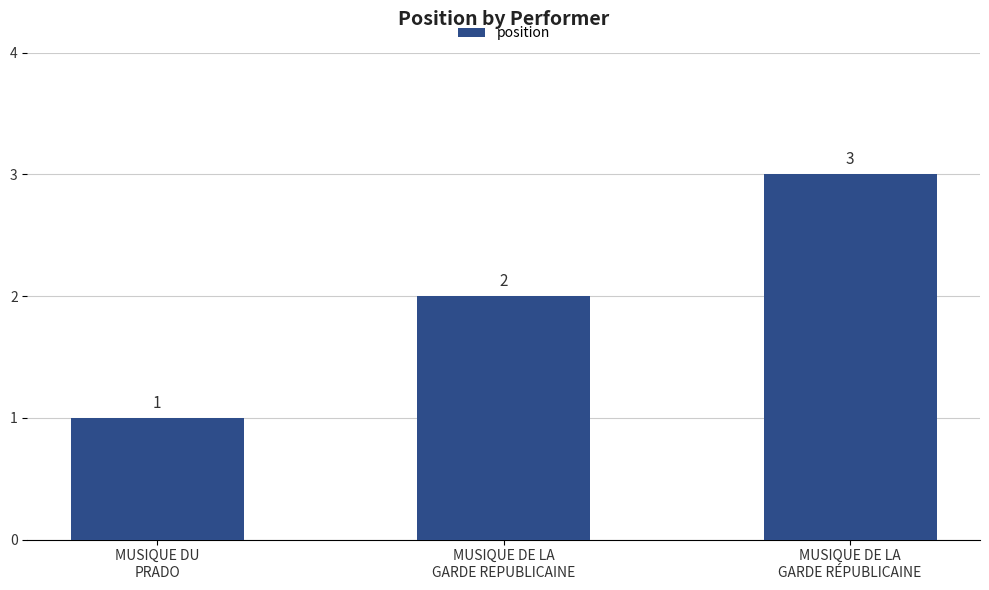

How many distinct data groups are displayed?

1